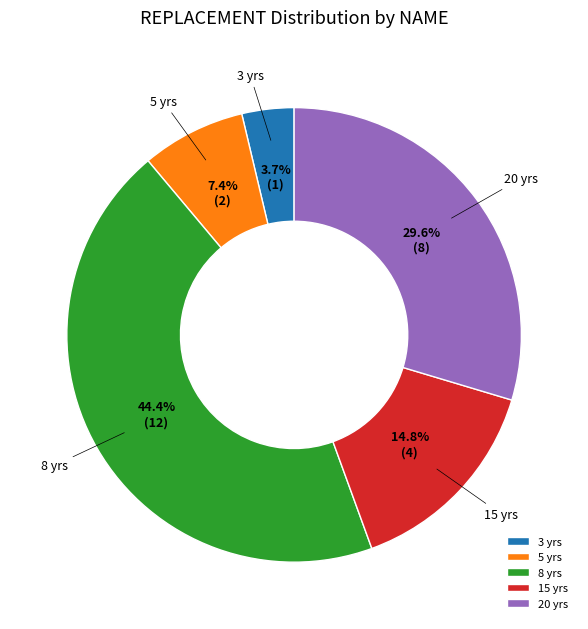

How much of the chart is everything except 5 yrs?

92.6%